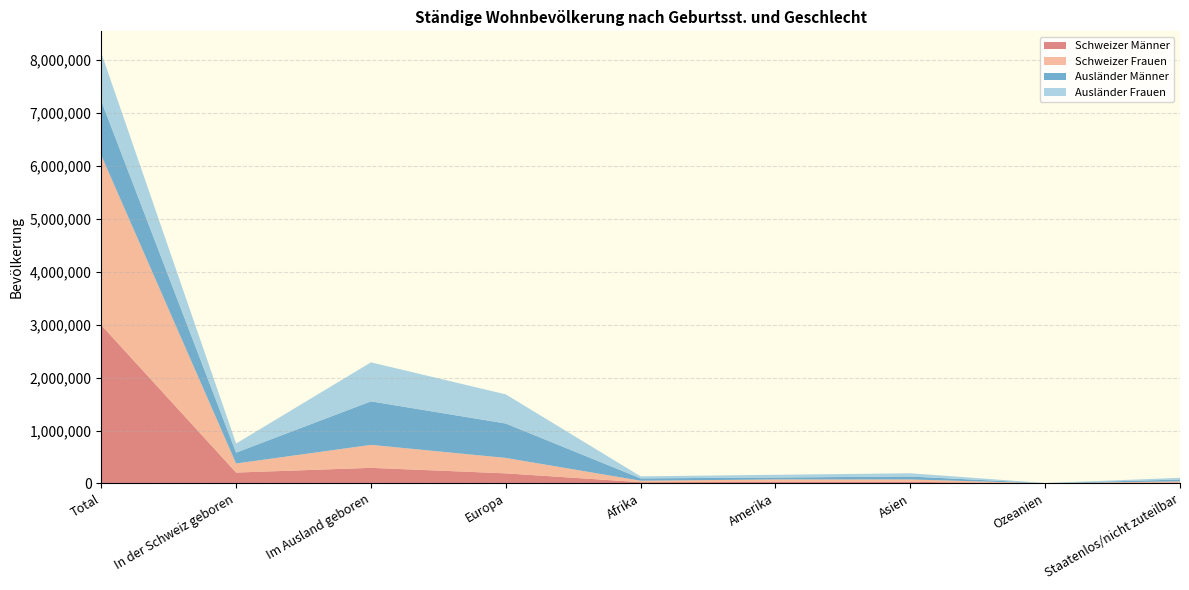

Reading left to right, transcribe all the data shown in this chart.

Schweizer Männer: 2993616	205916	295319	190994	24130	28657	30780	1753	19005
Schweizer Frauen: 3208568	171358	434068	291625	27339	47513	44845	1970	20776
Ausländer Männer: 1028475	205916	822559	650126	44299	35961	55518	2300	34355
Ausländer Frauen: 908972	171358	737614	551331	38574	51956	61520	2015	32218